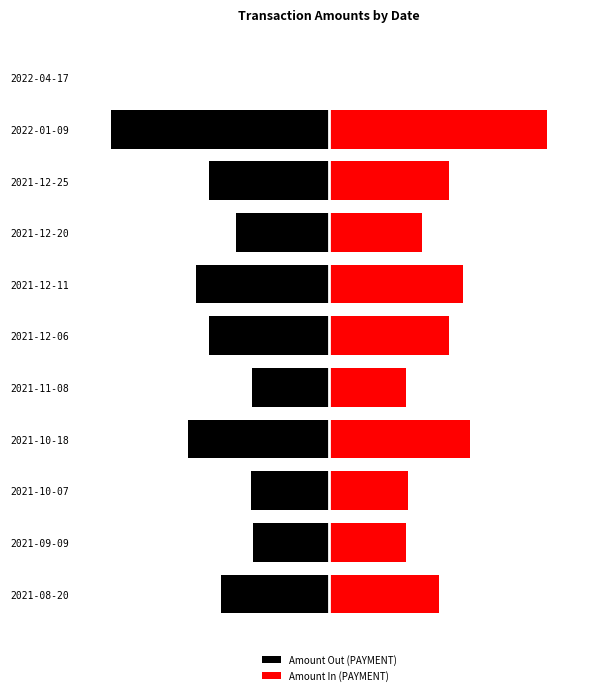

Reading right to left, extract all data points from this chart.

Amount Out (PAYMENT): -0.0	-7.1	-3.9	-3.0	-4.4	-3.9	-2.5	-4.6	-2.6	-2.5	-3.5
Amount In (PAYMENT): 0.0	7.1	3.9	3.0	4.4	3.9	2.5	4.6	2.6	2.5	3.6